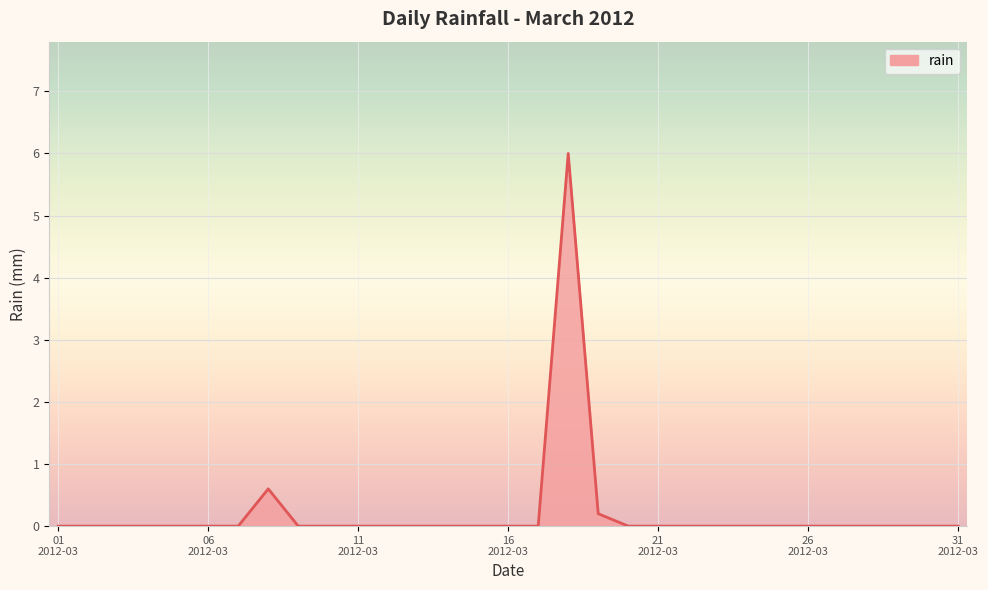

How many lines are shown in the chart?

1